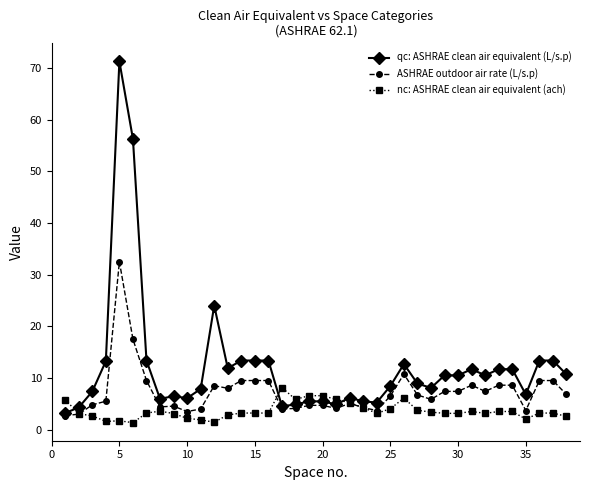

True or false: nc: ASHRAE clean air equivalent (ach) and qc: ASHRAE clean air equivalent (L/s.p) intersect in this chart.

True